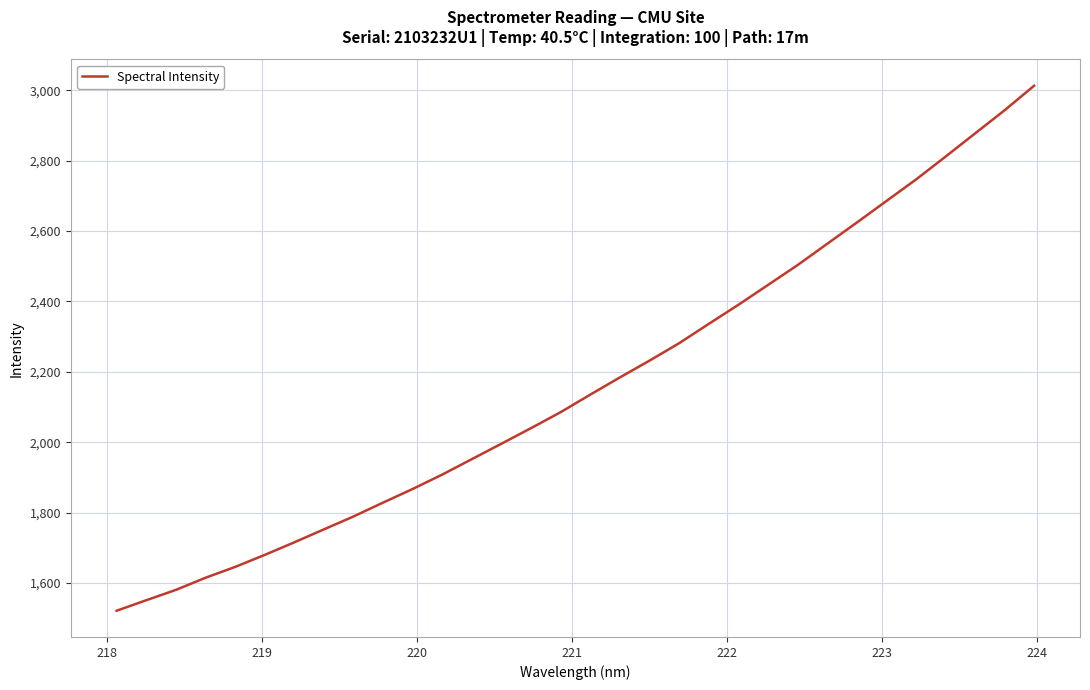

Reading left to right, transcribe all the data shown in this chart.

1521.1	1551.0	1580.4	1614.9	1645.7	1679.8	1715.6	1752.5	1789.1	1828.6	1867.3	1908.3	1952.2	1996.1	2040.4	2085.7	2135.5	2184.4	2232.0	2281.5	2336.3	2390.5	2446.8	2503.3	2563.7	2623.9	2685.1	2746.2	2811.2	2877.2	2943.1	3012.9